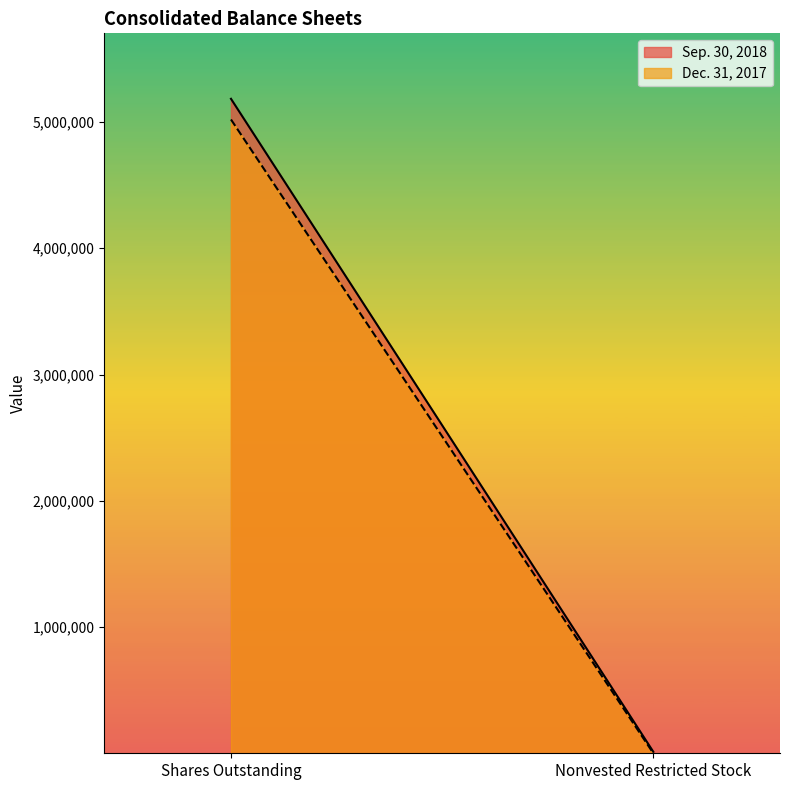

True or false: Sep. 30, 2018 has a value of 3028086 at Shares Outstanding.

False